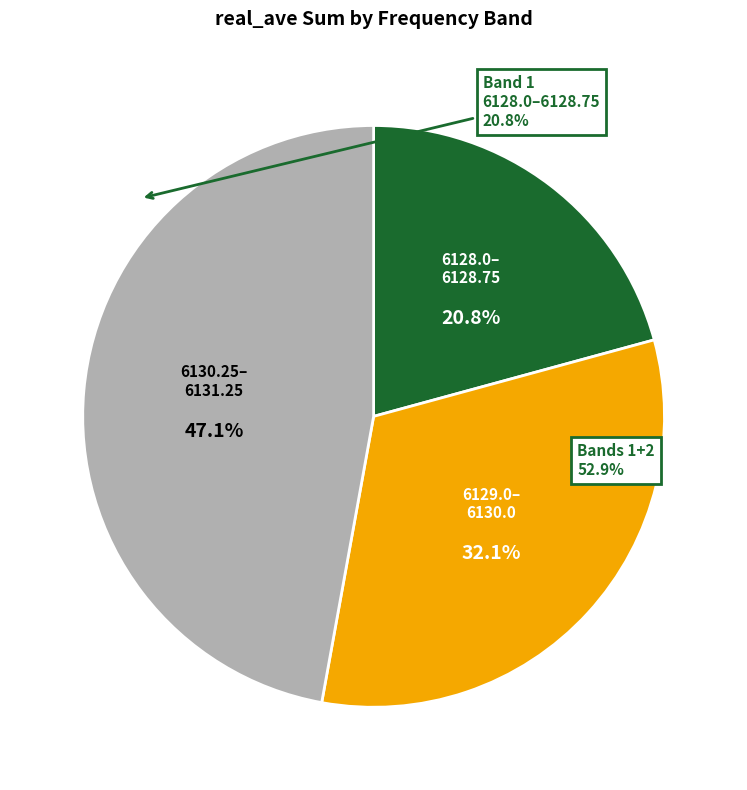

Is there any slice that represents more than half of the pie?

No